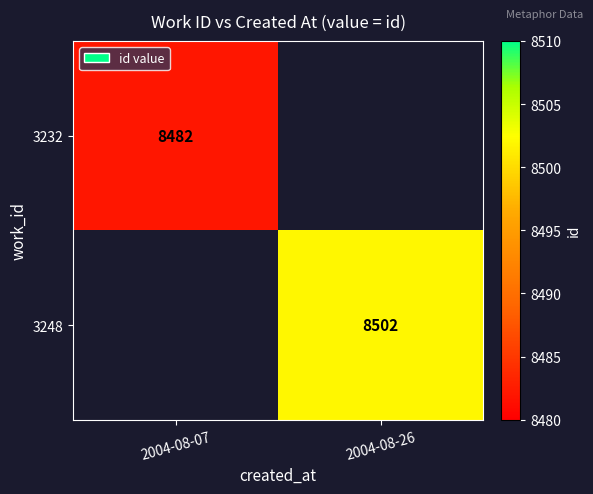

The 3232 series shows 2353 at 2004-08-07. True or false?

False